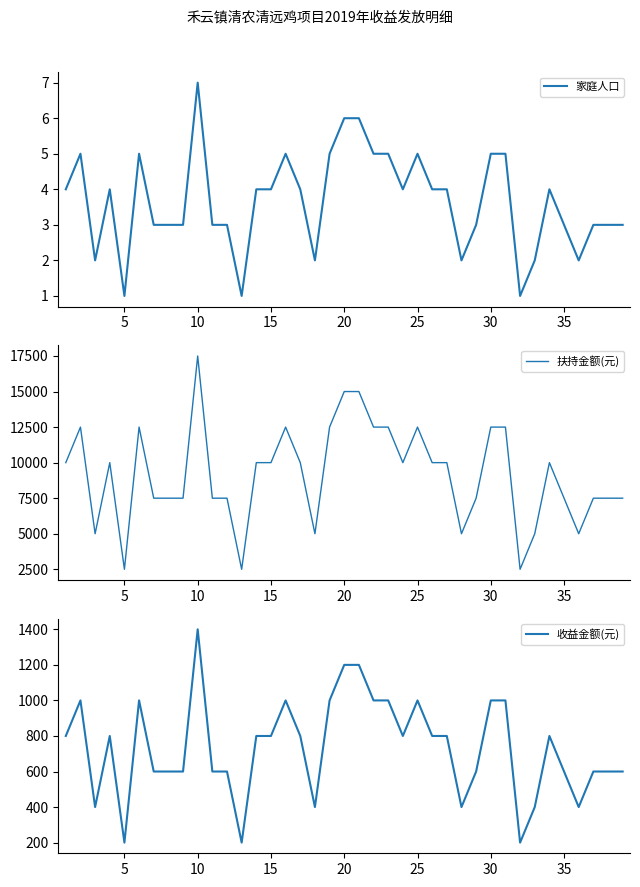

The value of 收益金额(元) at 10 is 707. True or false?

False